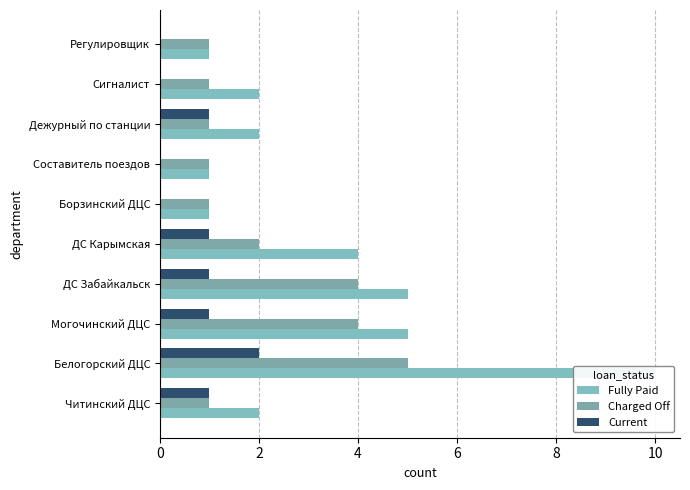

The Current series shows -1 at Составитель поездов. True or false?

False